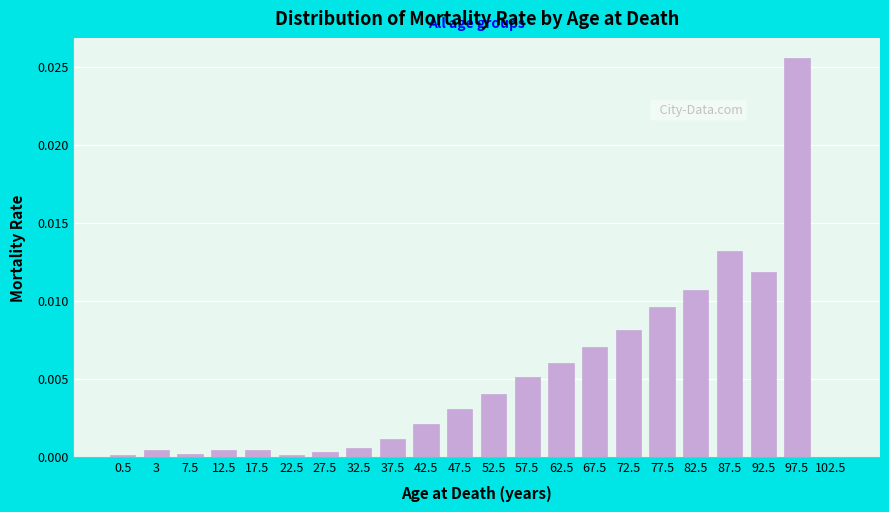

Which category has the highest value across all series?

97.5